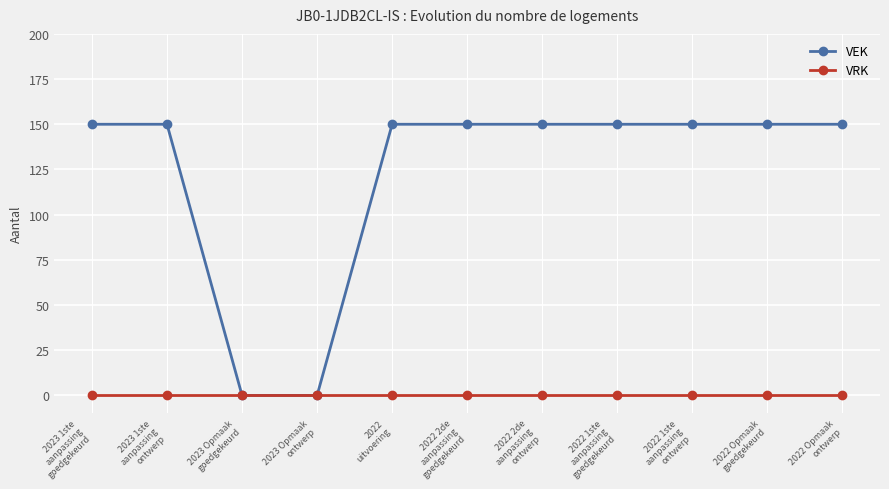

Which series has the largest total across all categories?

VEK